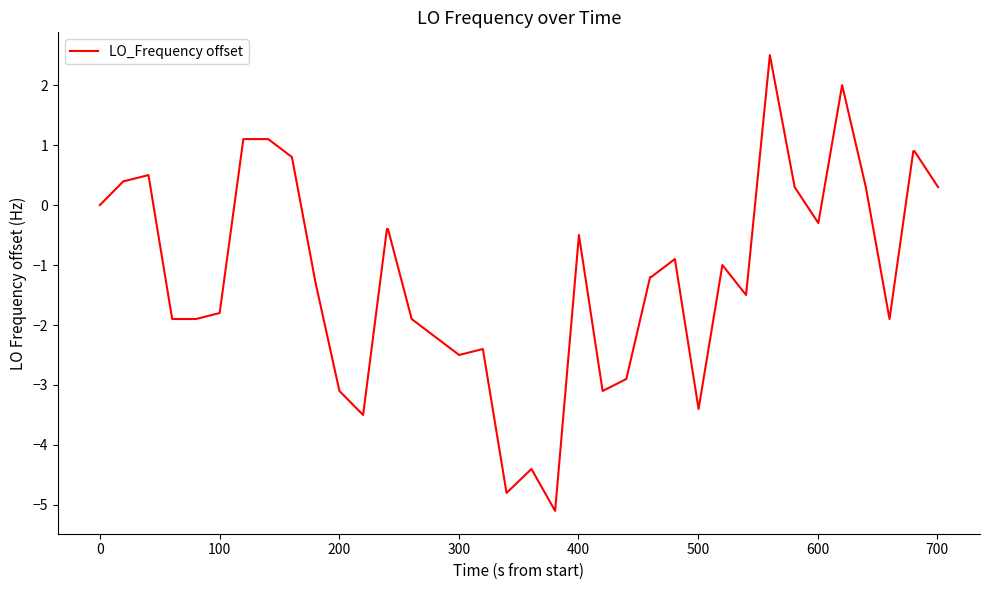

What is the greatest value displayed?

2.5